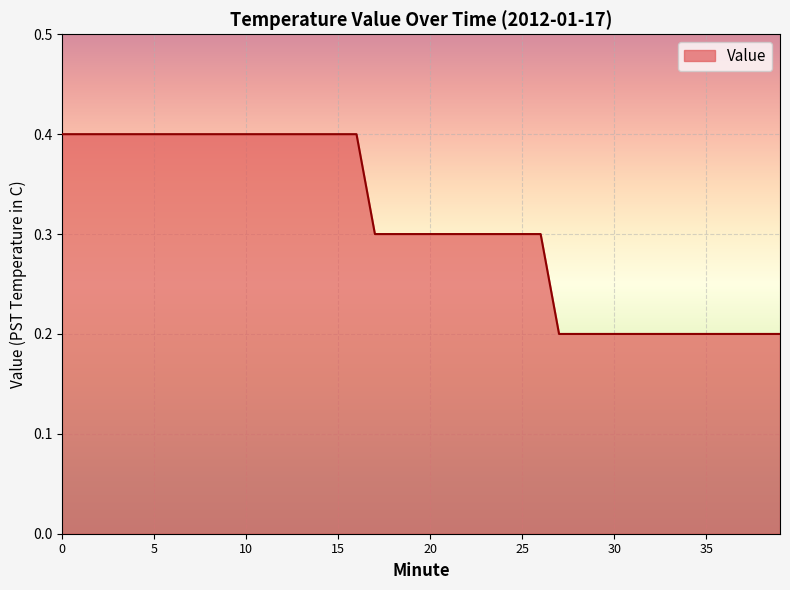

What is the maximum value shown in the chart?

0.4